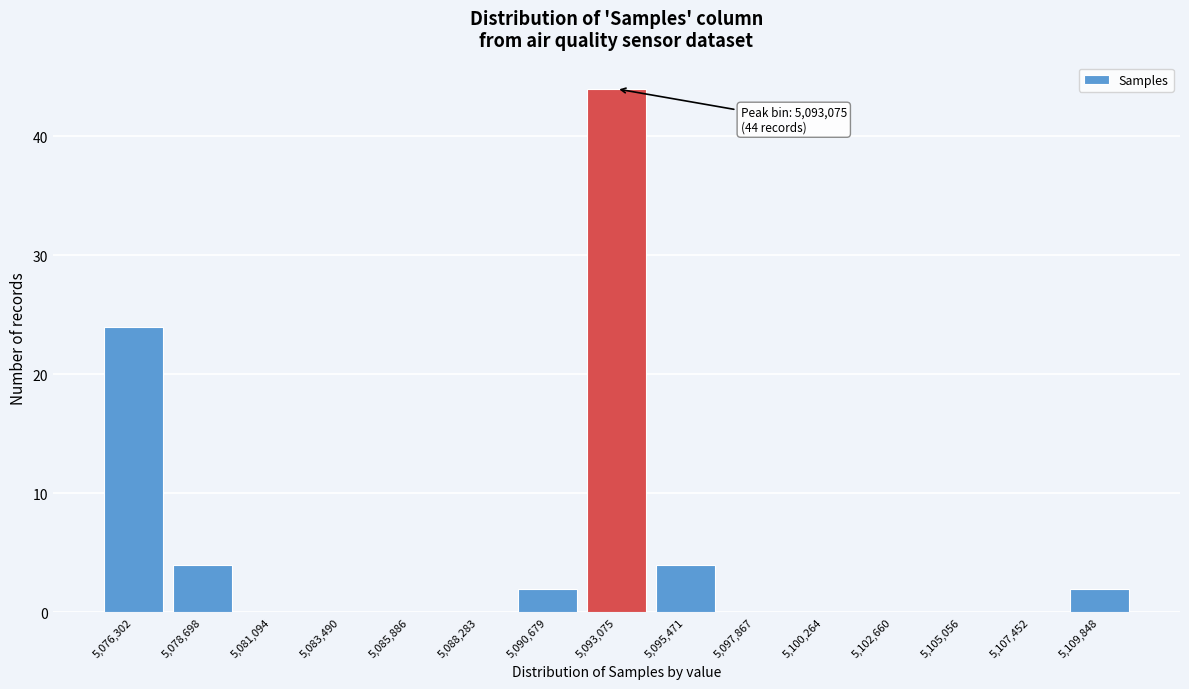

What is the sum of all values?

80